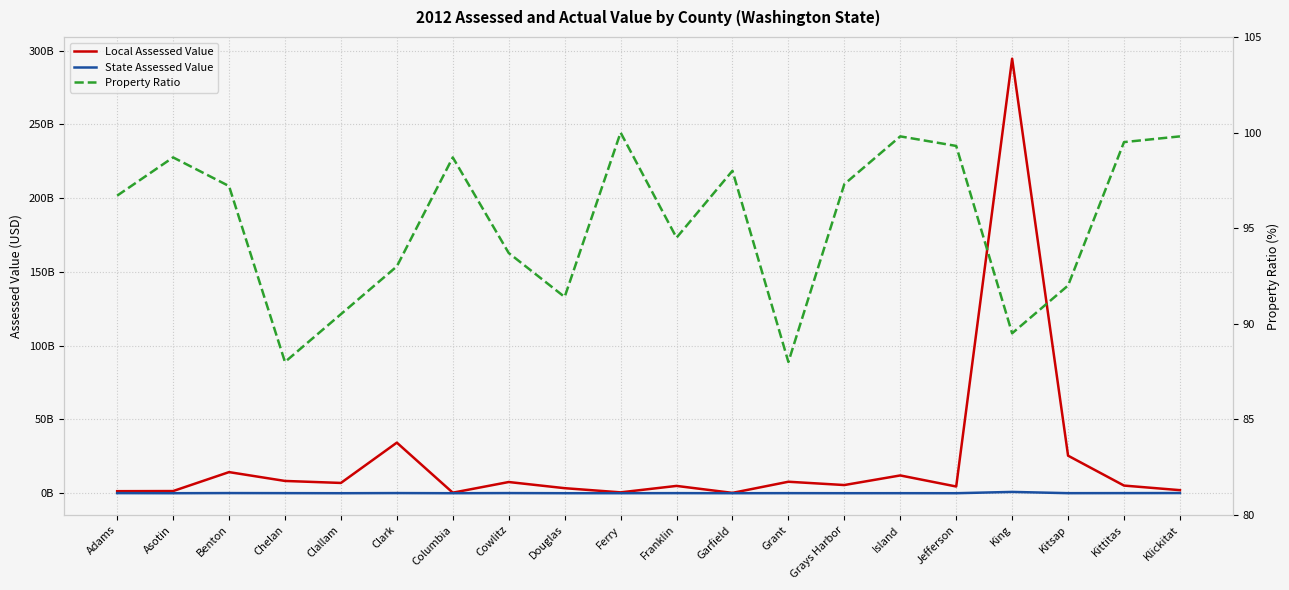

What position from the right is Adams?

20